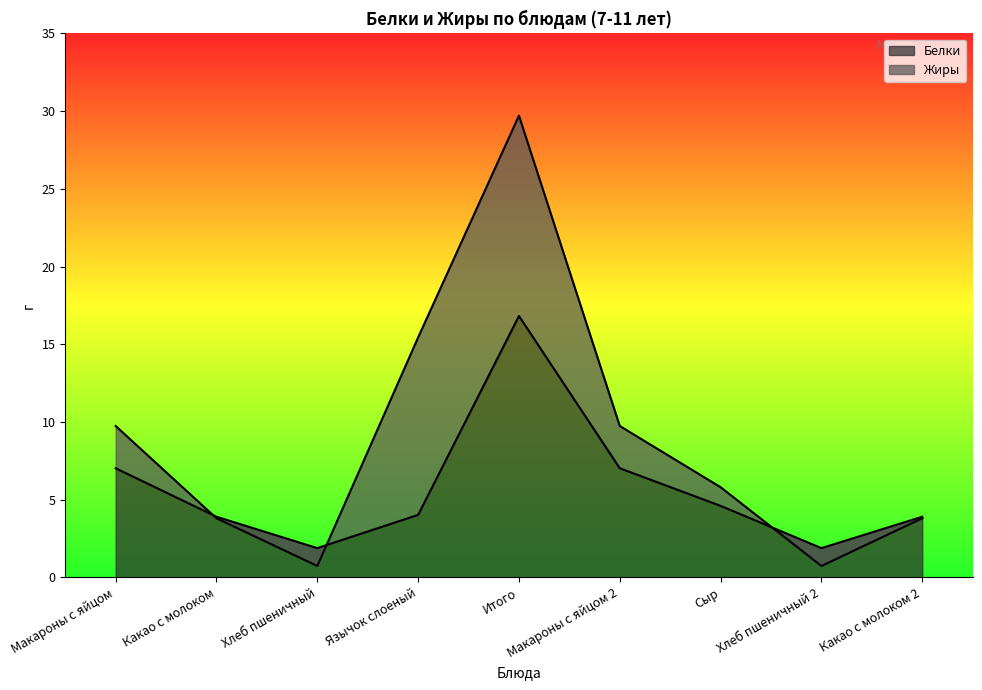

Which has a higher value, Хлеб пшеничный 2 or Какао с молоком 2?

Какао с молоком 2